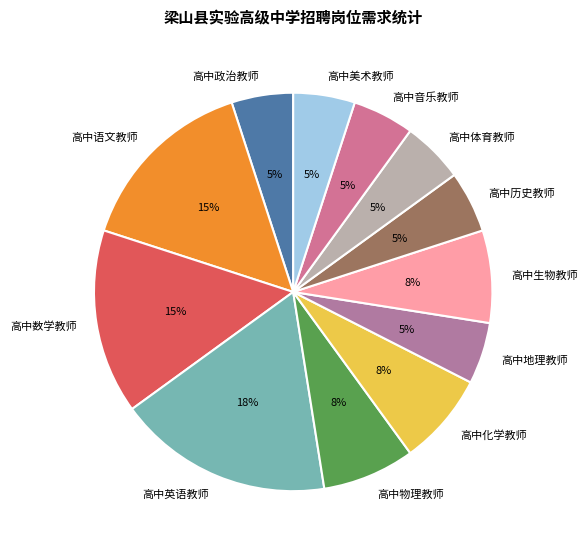

Combined, do 高中音乐教师 and 高中地理教师 account for over 50%?

No